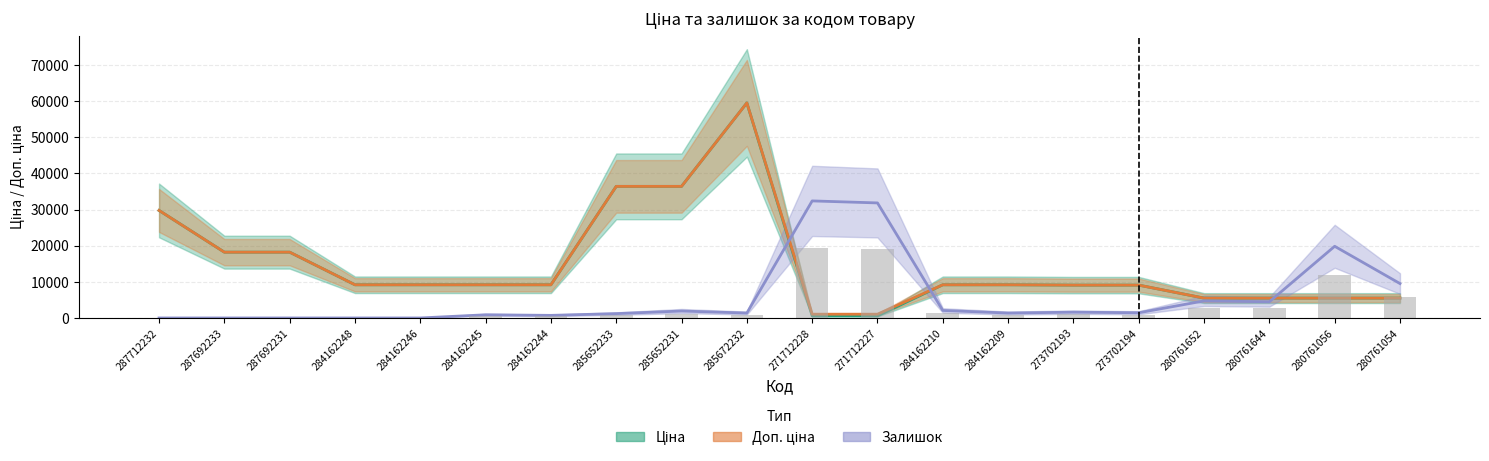

At which label does Залишок (бар) first exceed 864?

285652231